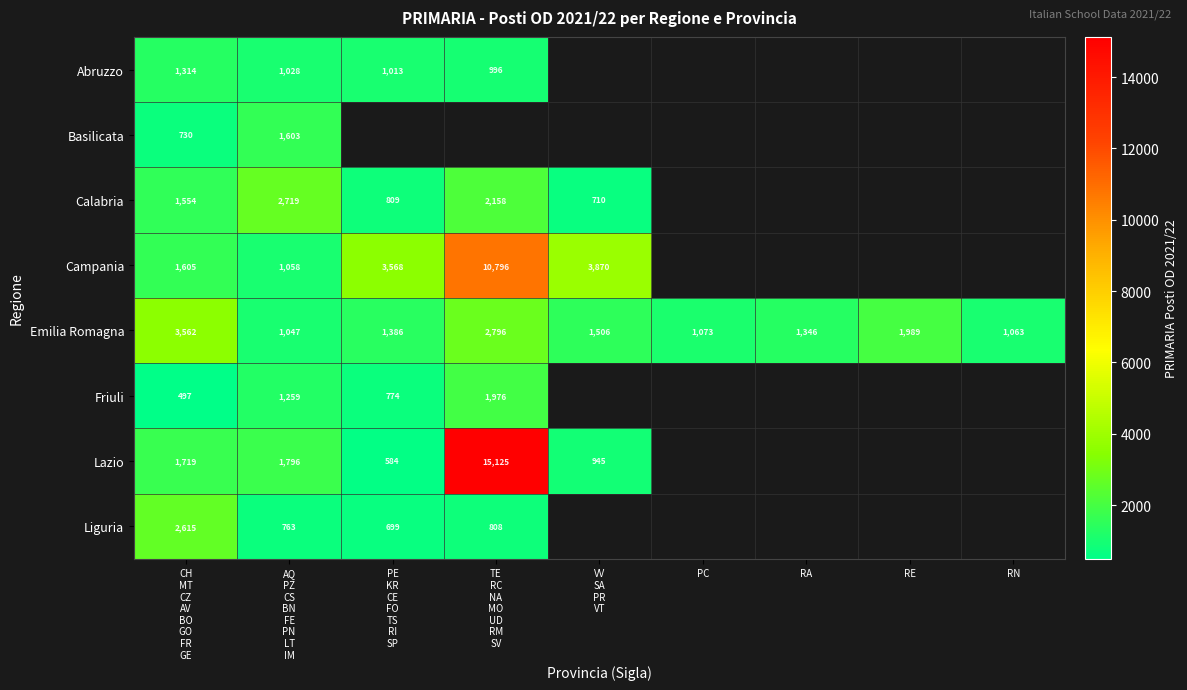

Which series changed the most between AQ PZ CS BN FE PN LT IM and PE KR CE FO TS RI SP?

Campania